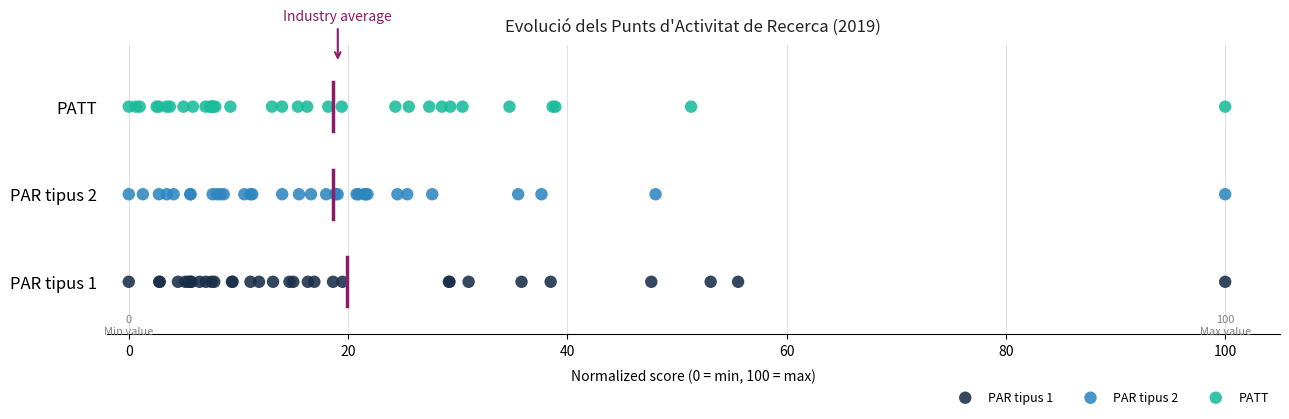

What are all the series names shown in the legend?

PAR tipus 1, PAR tipus 2, PATT